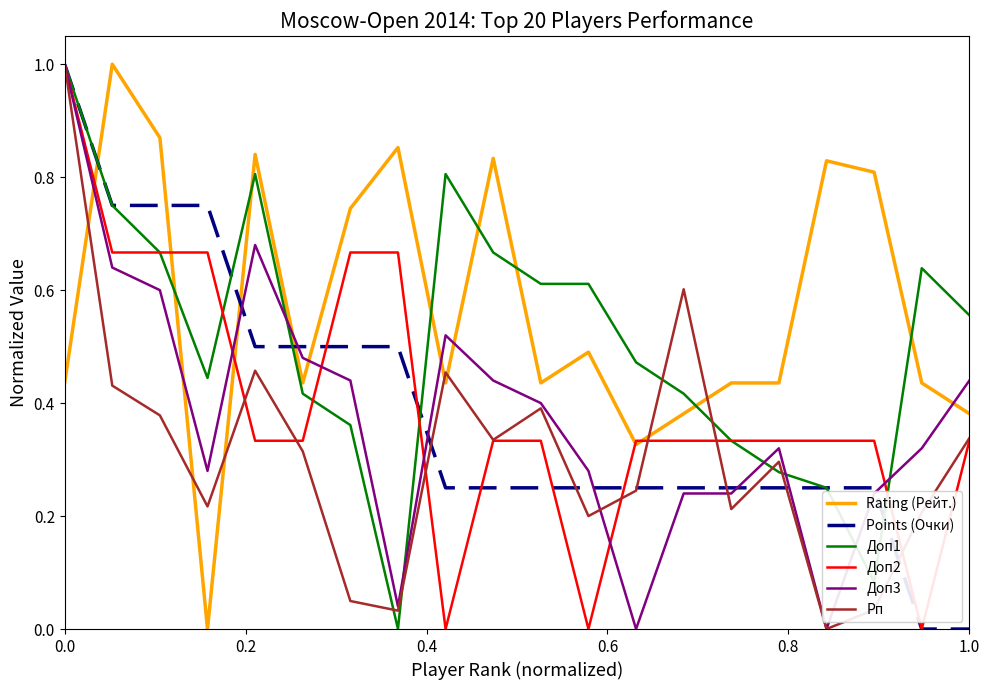

Which series has the largest total across all categories?

Rating (Рейт.)